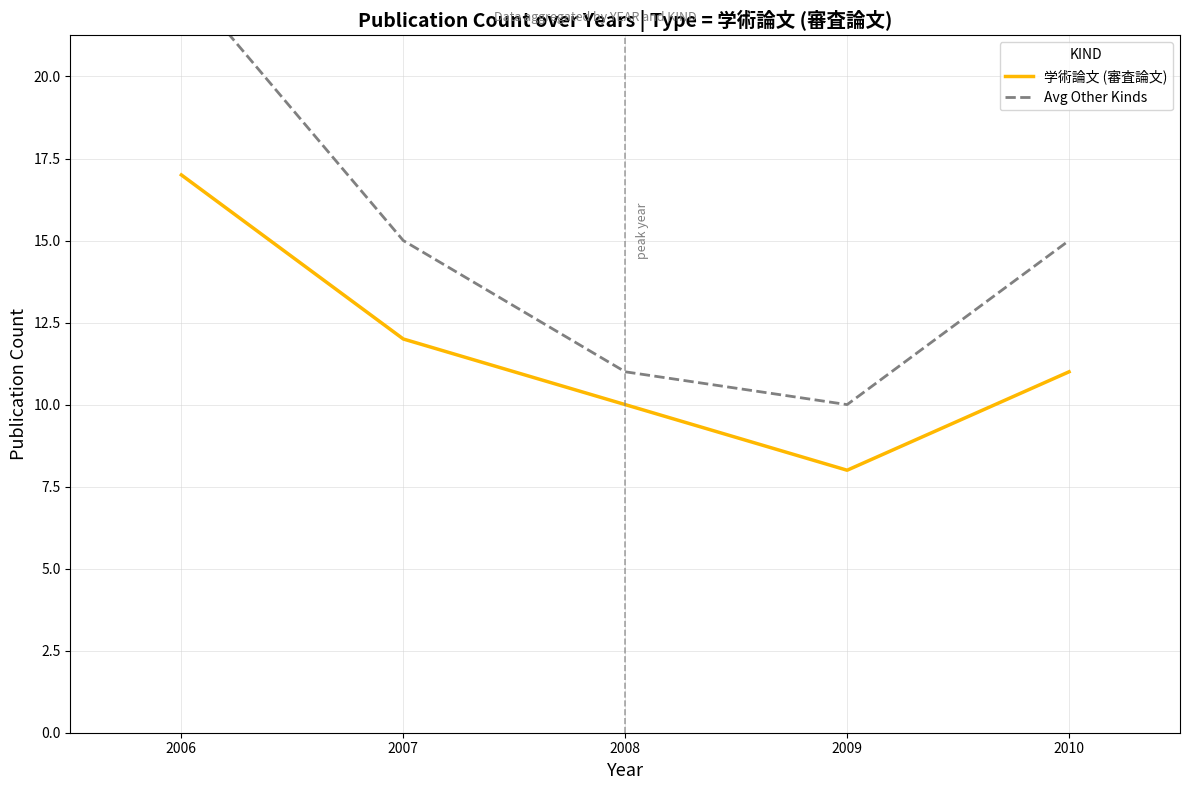

The value of 学術論文 (審査論文) at 2010 is 5. True or false?

False